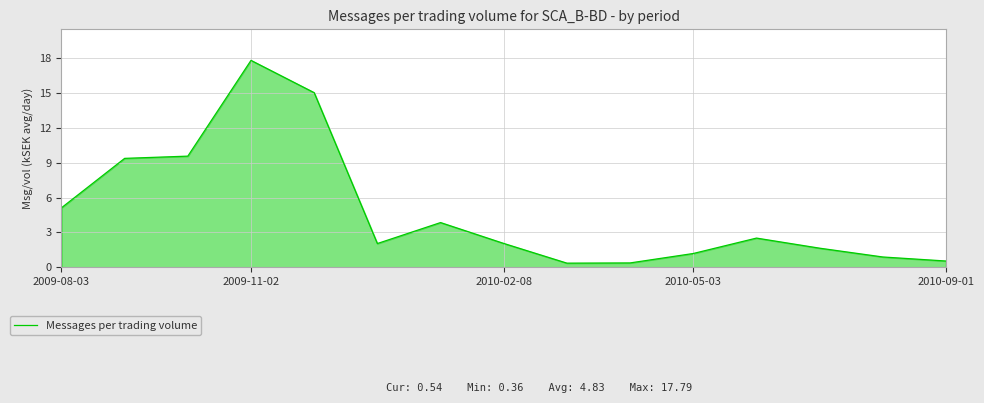

What is the difference between the maximum and minimum values?

17.4